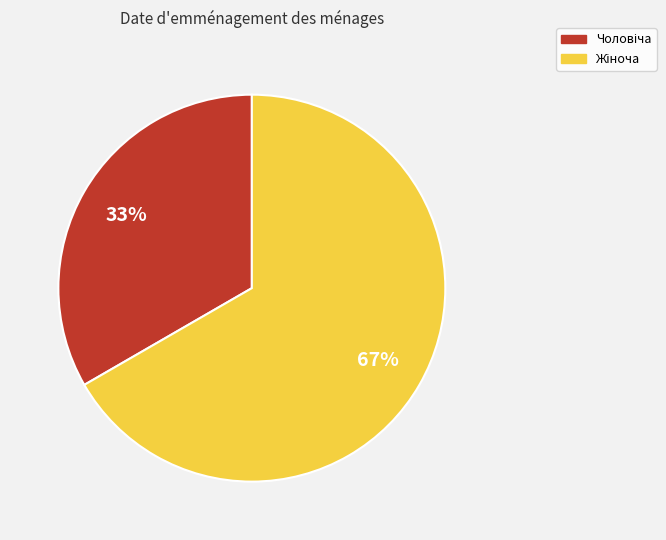

To the nearest percent, what is the average slice percentage?

50%